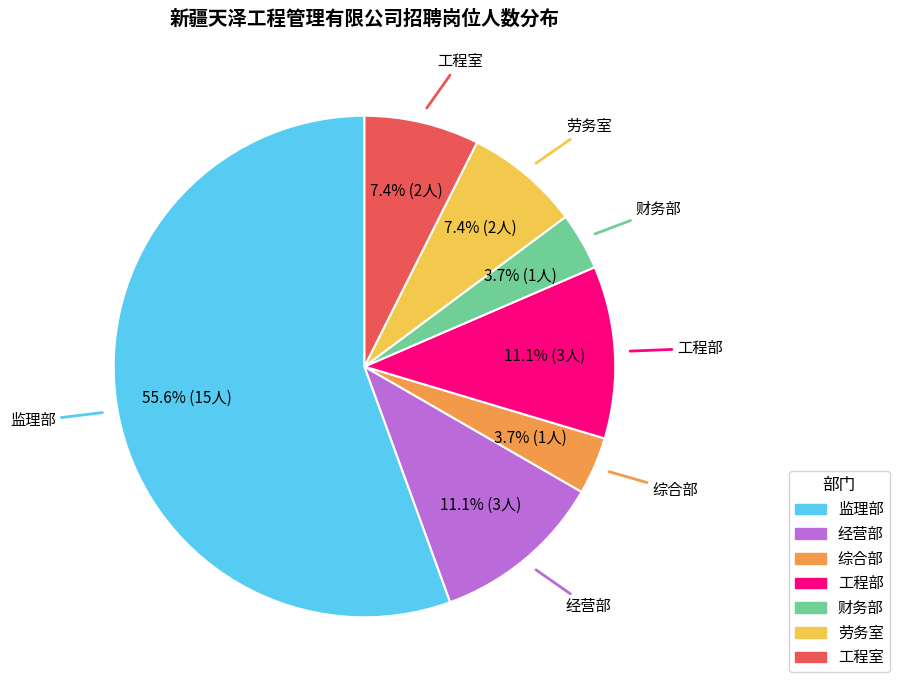

How many slices are in this pie chart?

7